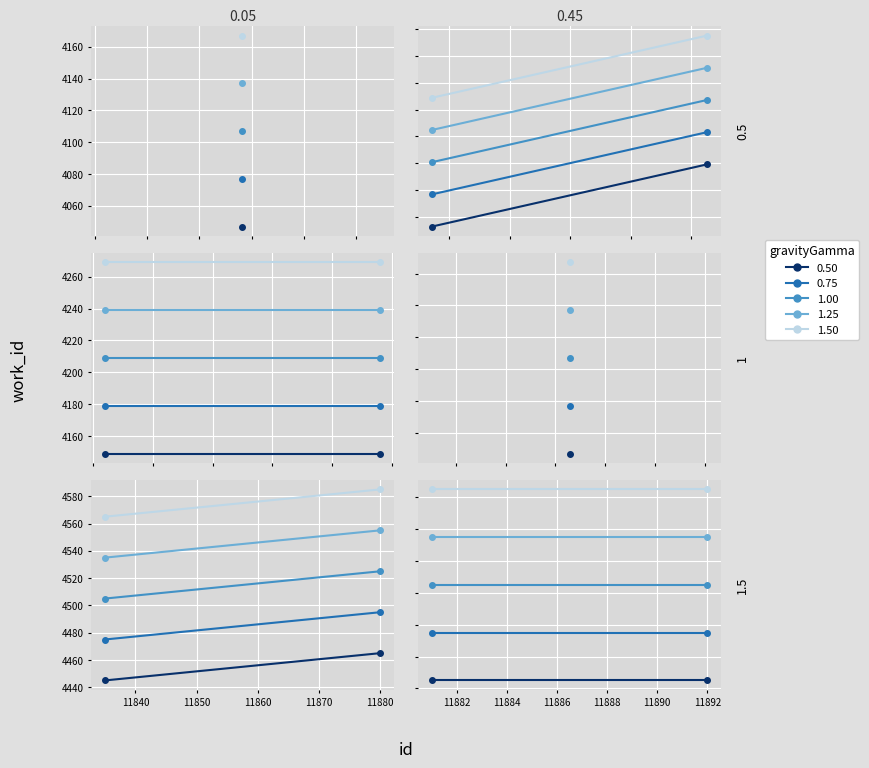

Is it true that work_id_4151 equals 7443 at 2?

False